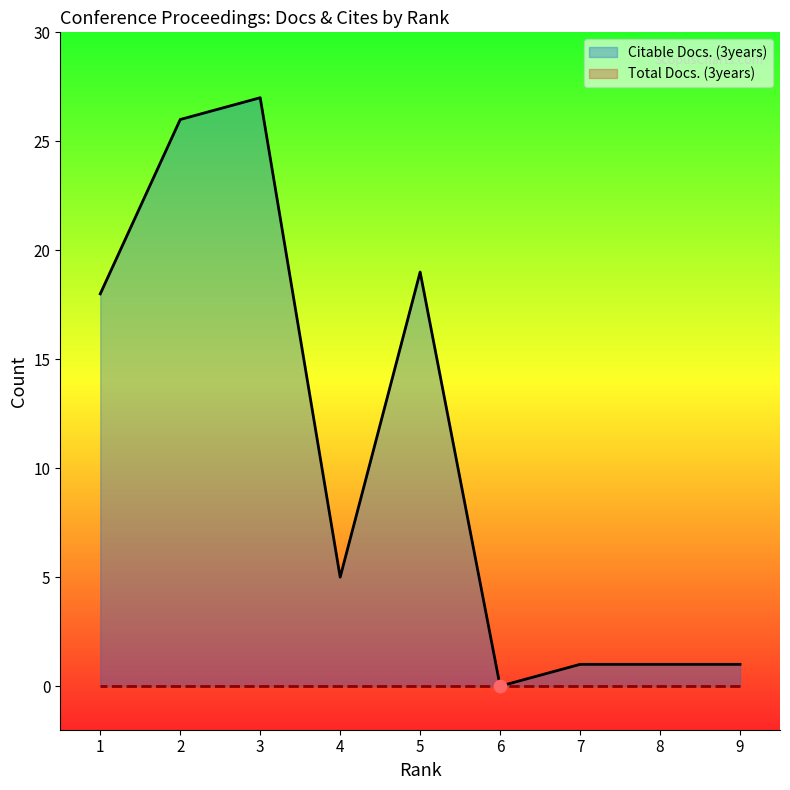

Which series has the widest spread of Y values?

Citable Docs. (3years)